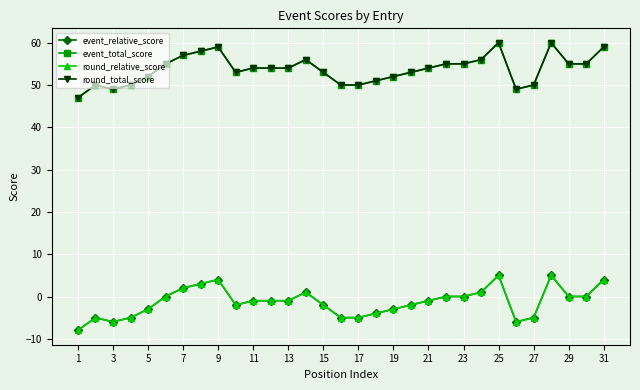

Does the chart have visible grid lines?

Yes